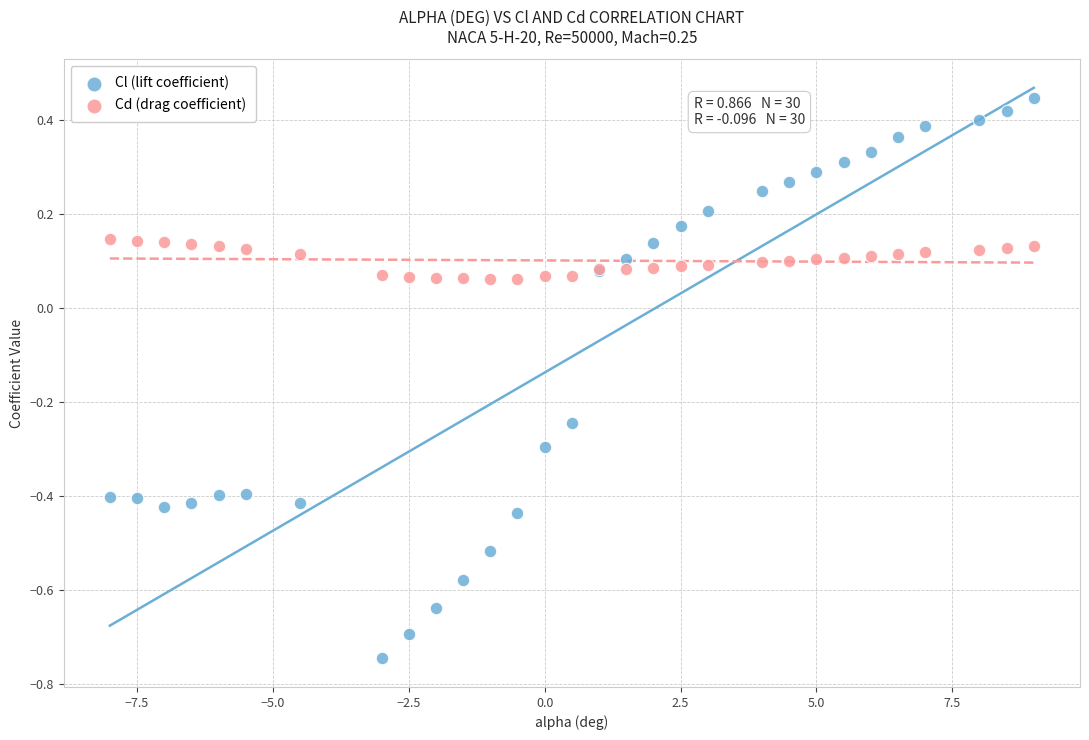

Which series contains the lowest Y value?

Cl (lift coefficient)